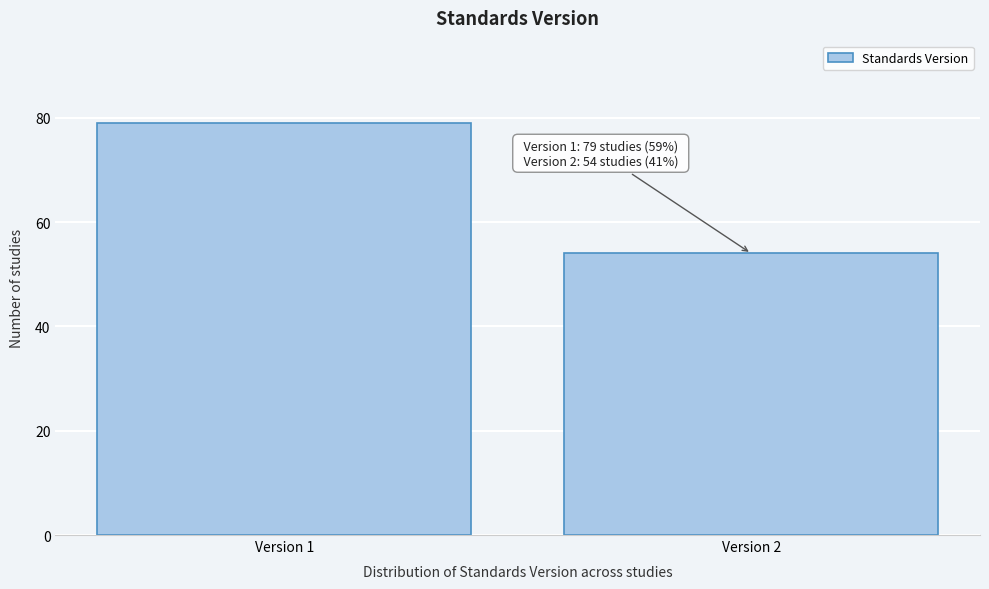

Reading left to right, transcribe all the data shown in this chart.

79	54